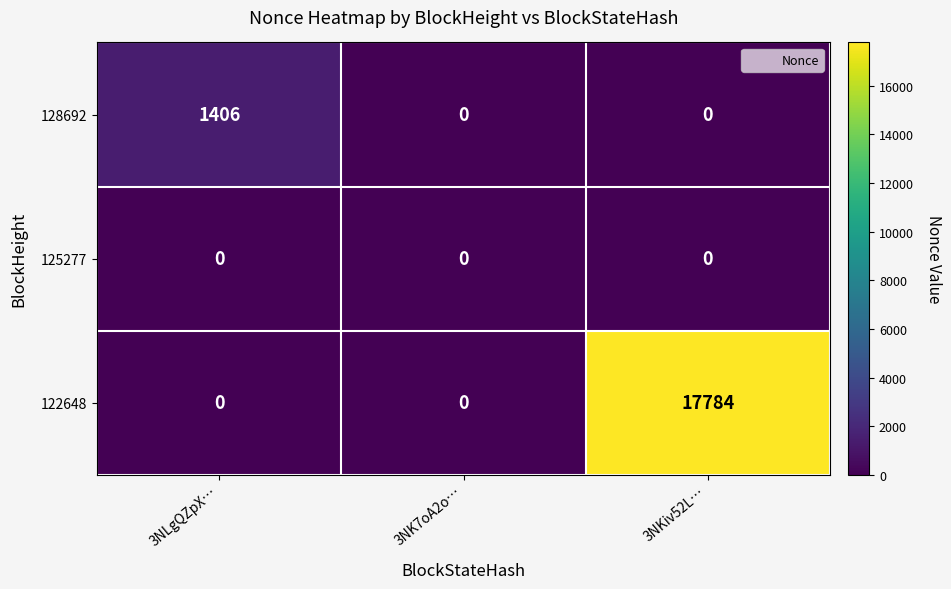

How many data points does each series have?

3